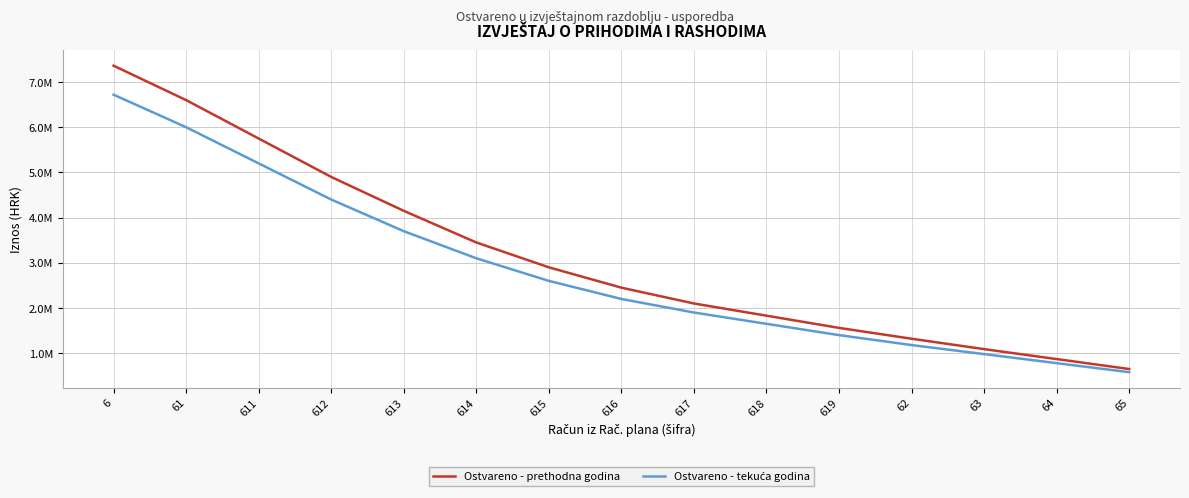

What is the sum of all Ostvareno - tekuća godina values?

42389647.0